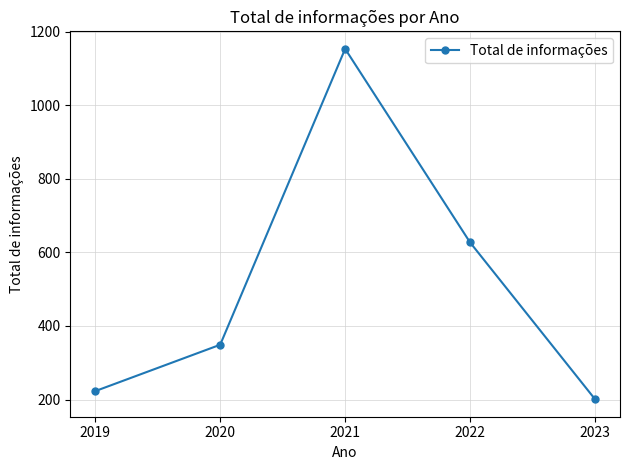

What is the minimum value shown in the chart?

201